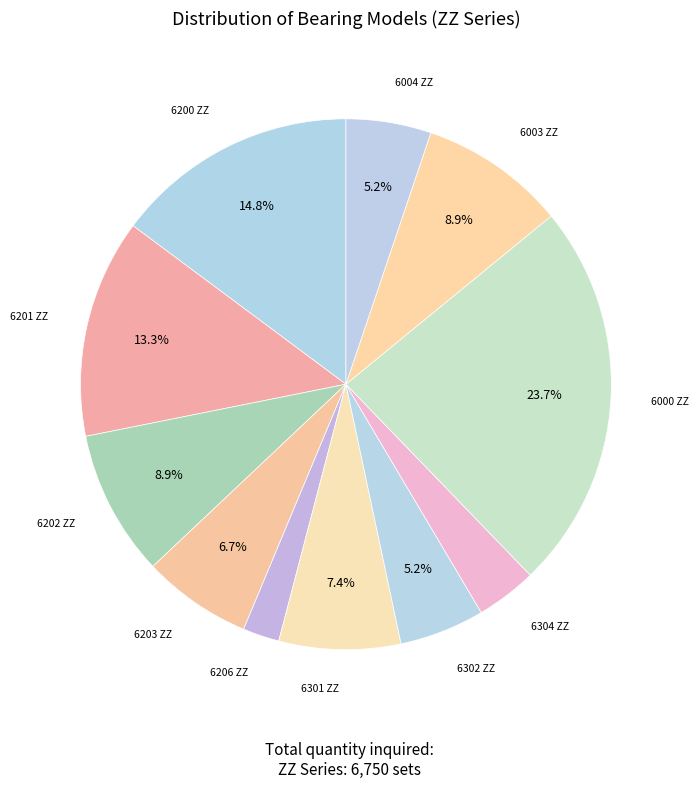

To the nearest percent, what is the average slice percentage?

9%